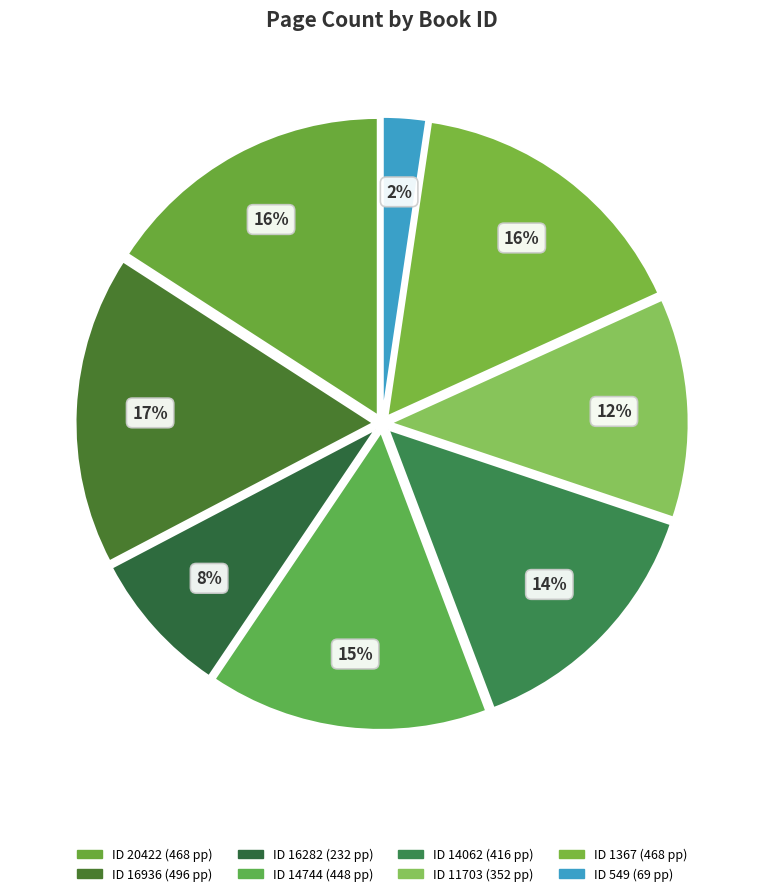

Rank the categories by value from lowest to highest.

549, 16282, 11703, 14062, 14744, 20422, 1367, 16936